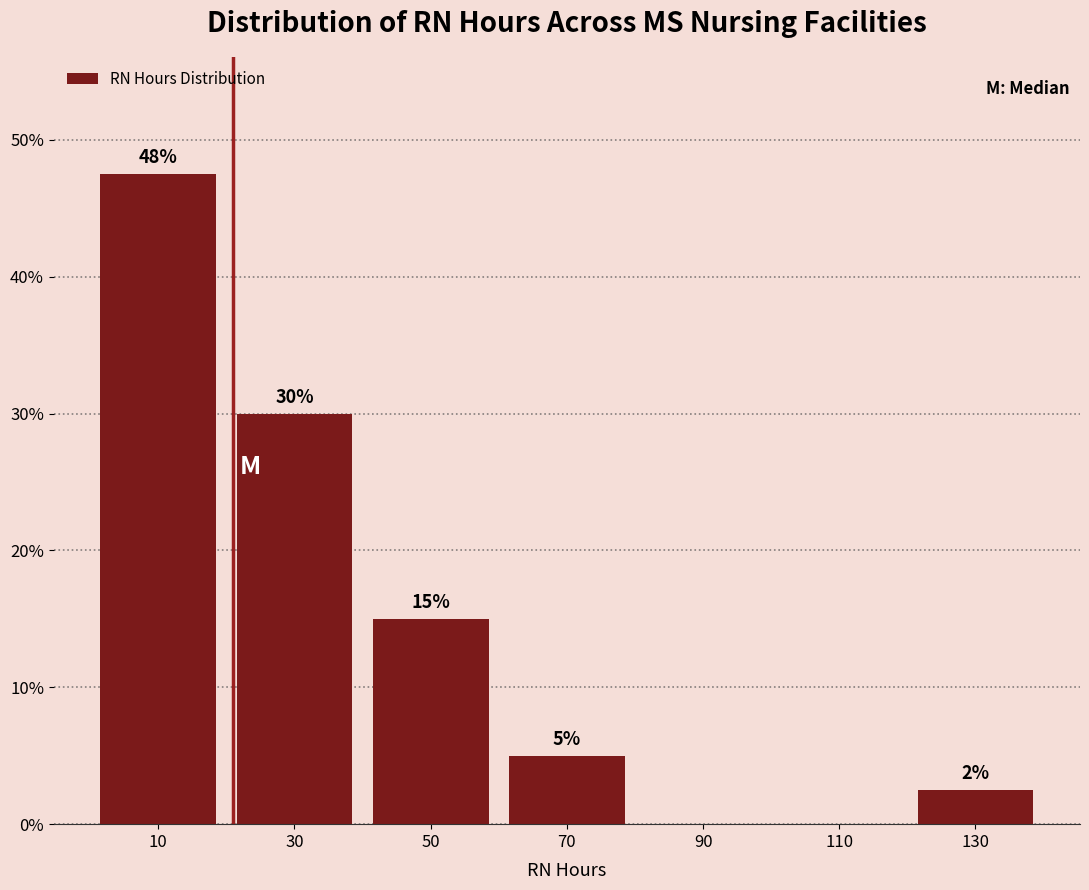

Which range on the x-axis has the tallest bar?

0 to 20